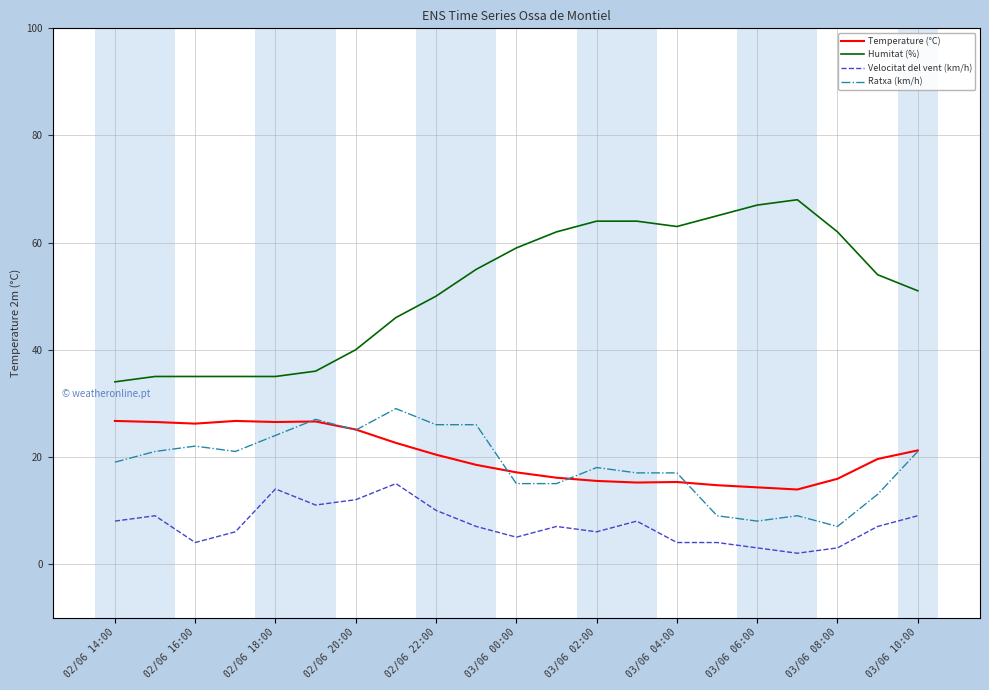

Is this an area chart (filled region under the line)?

No